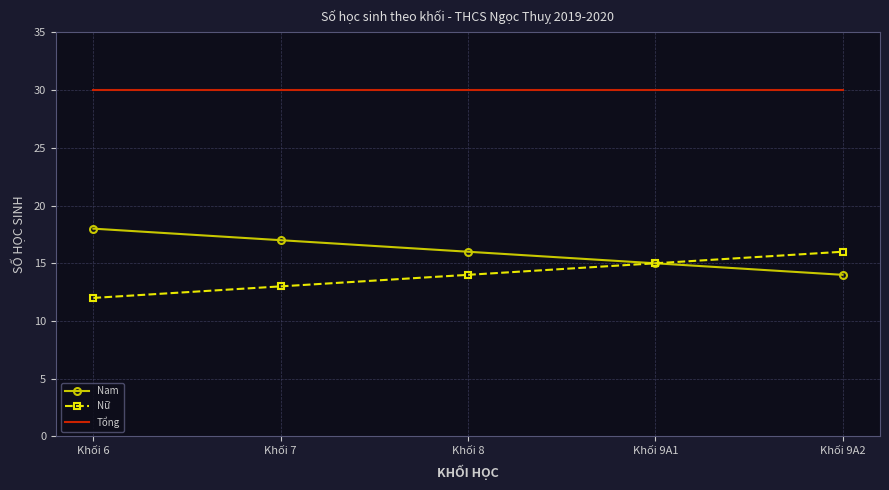

What is the minimum value shown in the chart?

12